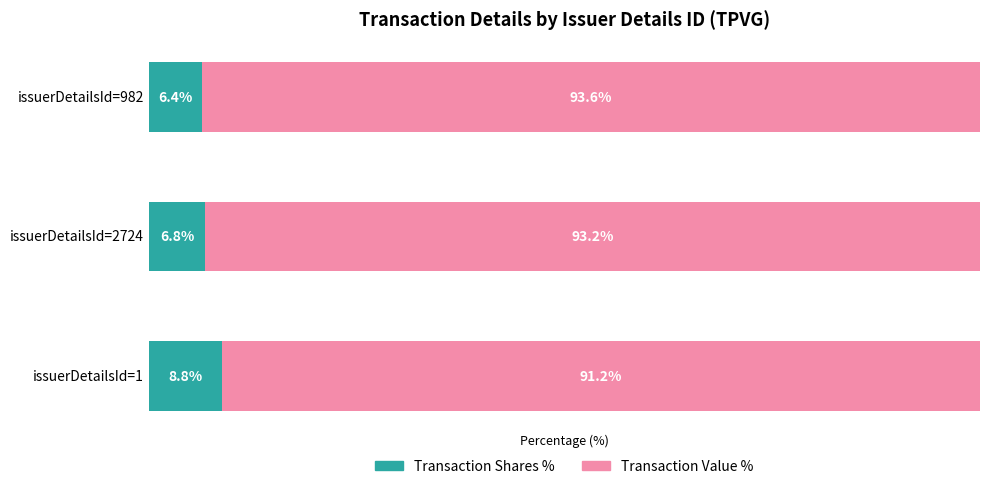

Which category has the lowest value in the Transaction Shares % series?

issuerDetailsId=982